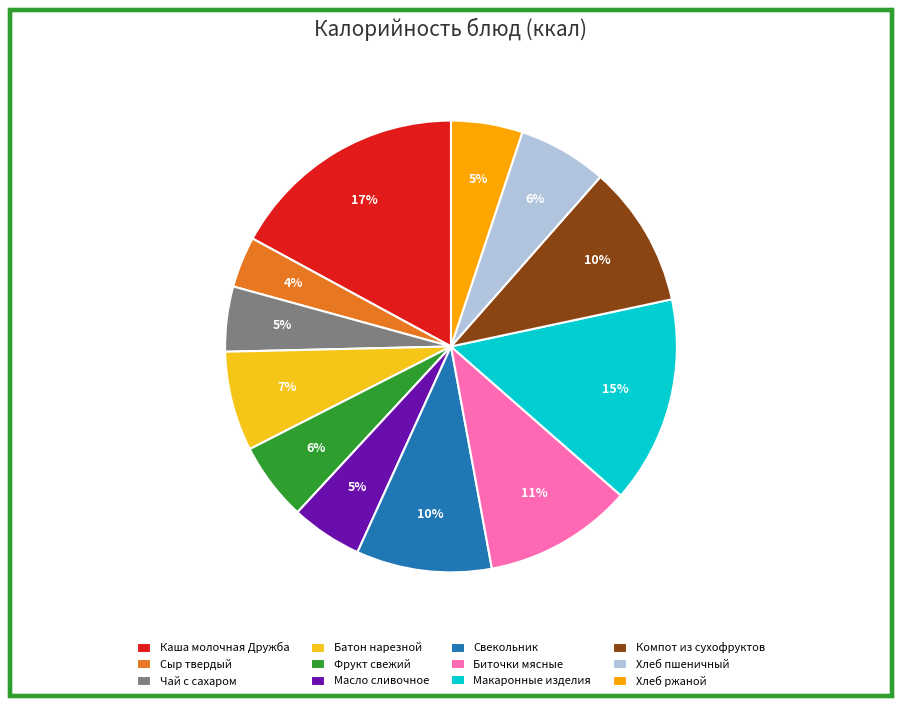

Is it true that Сыр твердый is 4% of the pie?

True